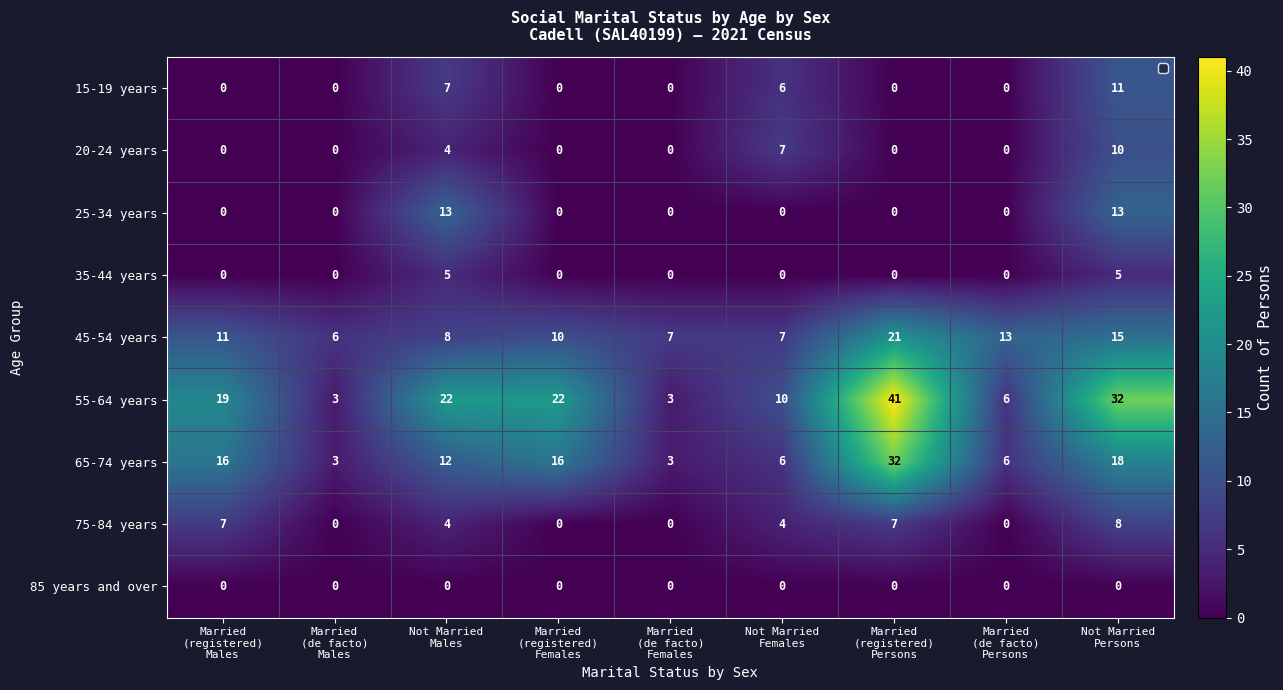

Which series has the widest spread of values?

55-64 years